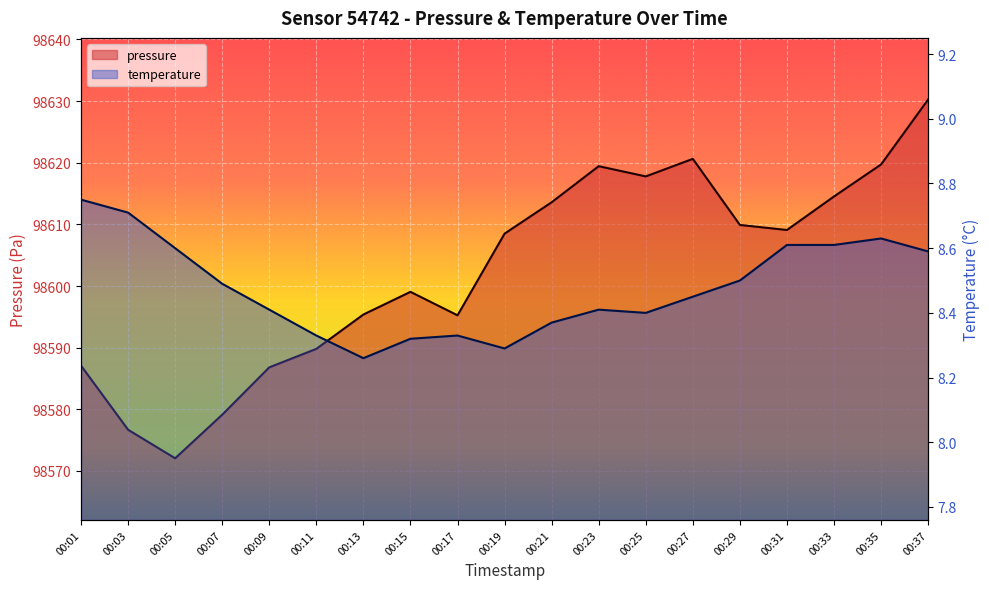

What is the value of the temperature point at the 12th from the left?

8.4